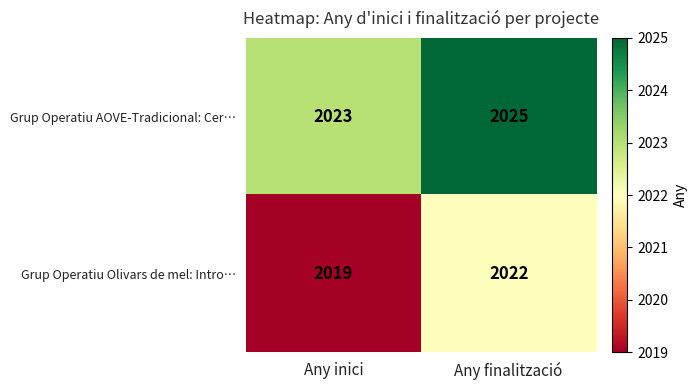

The value of Grup Operatiu AOVE-Tradicional: Cer… at Any inici is 2023. True or false?

True